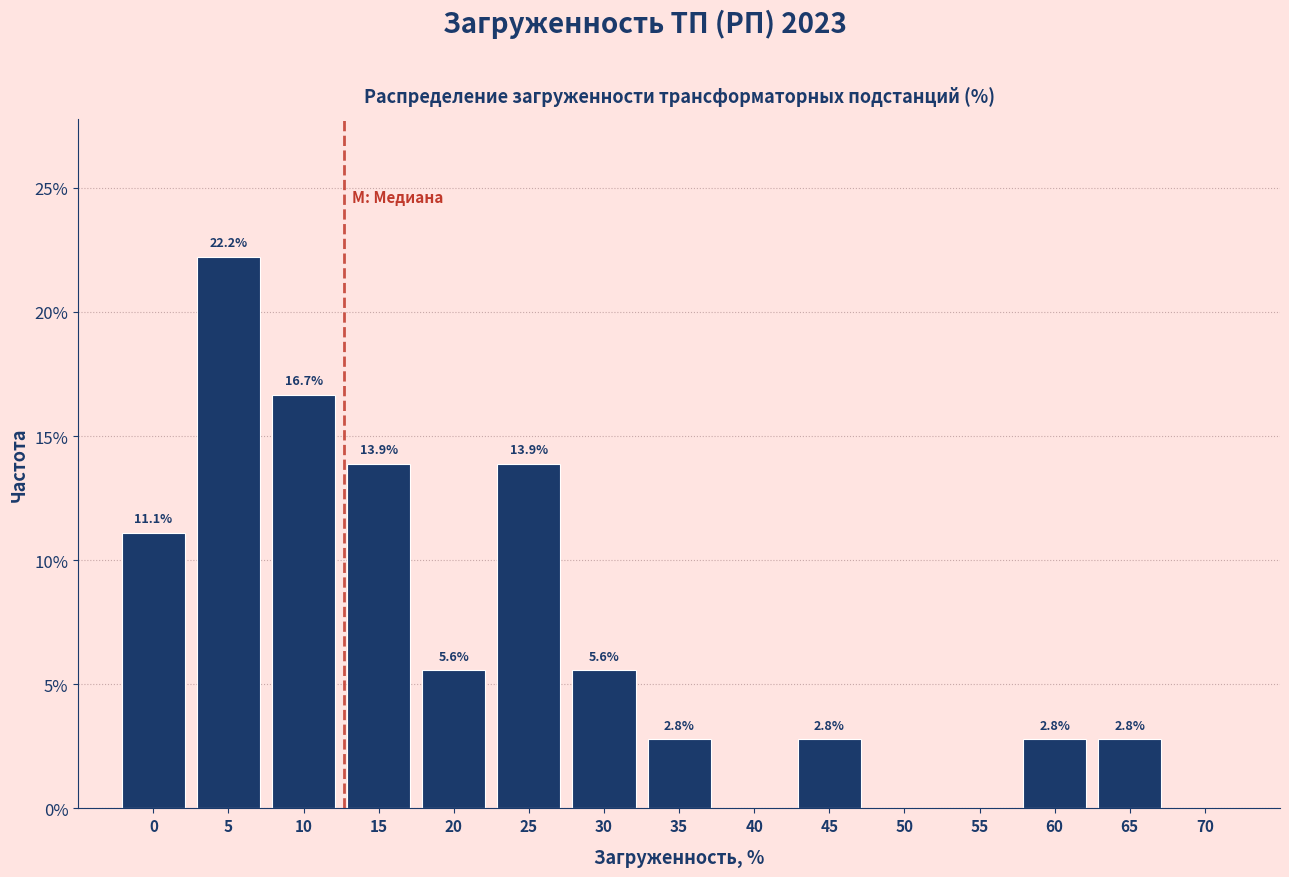

Reading left to right, transcribe all the data shown in this chart.

0=11.1	5=22.2	10=16.7	15=13.9	20=5.6	25=13.9	30=5.6	35=2.8	40=0.0	45=2.8	50=0.0	55=0.0	60=2.8	65=2.8	70=0.0